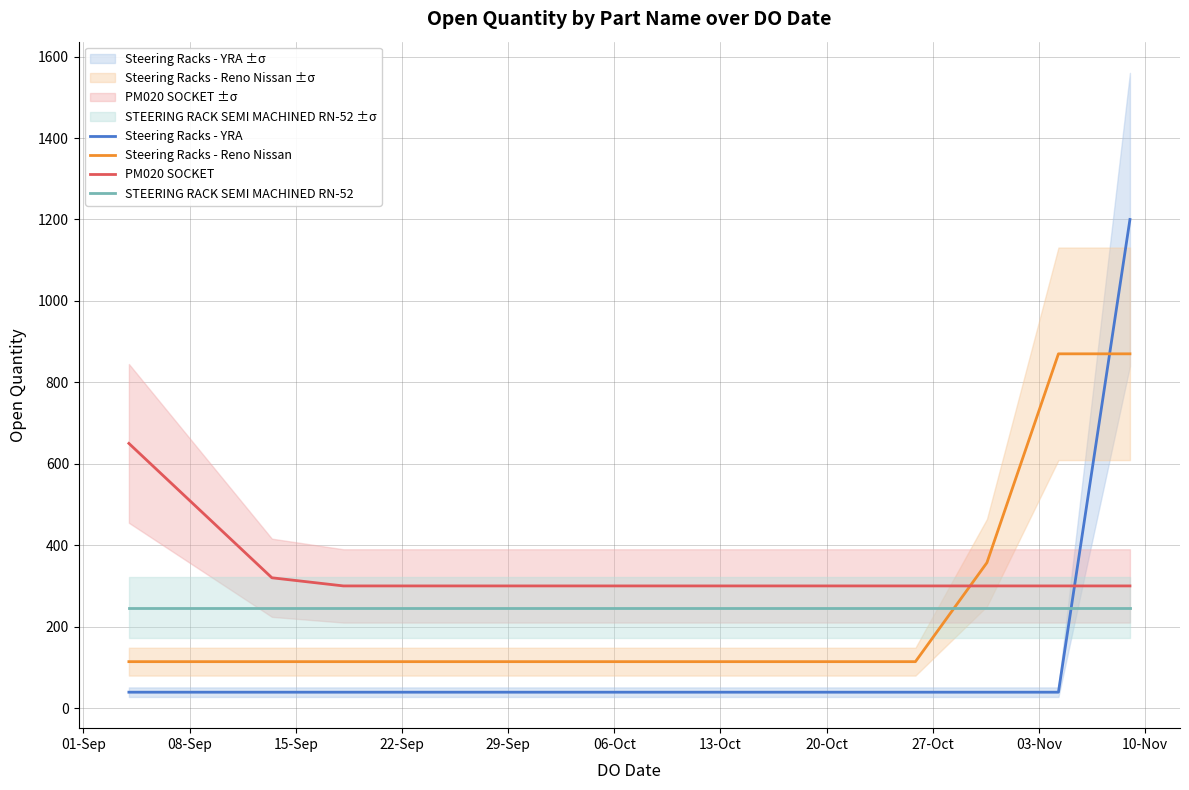

What is the minimum value for PM020 SOCKET?

300.0